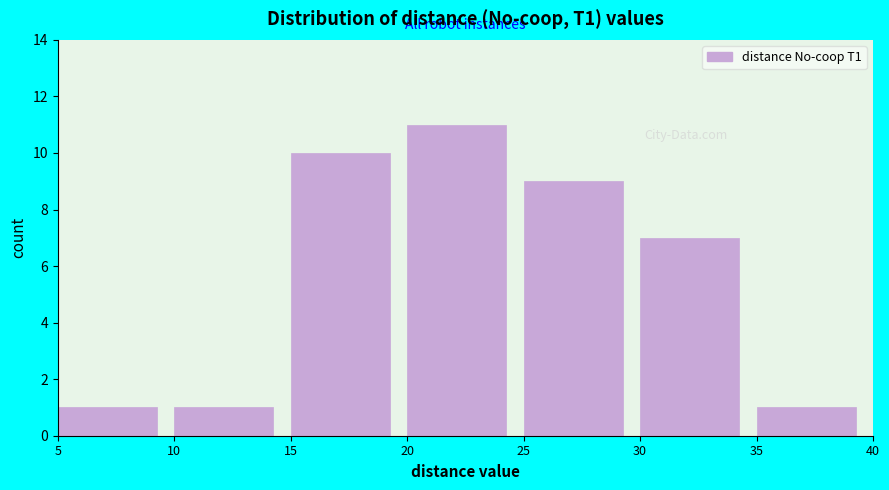

What is the height of the bar covering 20 to 25 on the x-axis? The values are not printed on the chart, so give them approximately, as read against the axis.

11